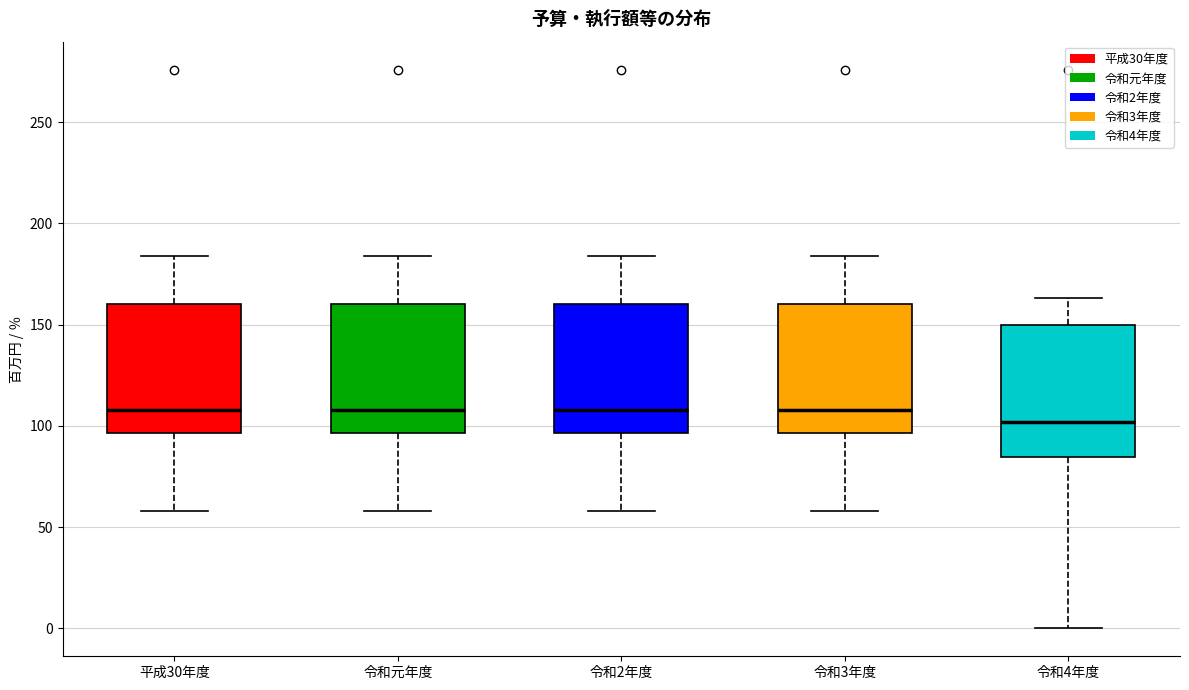

Reading left to right, transcribe this box plot: for each box, give where its median line is, the range the box spans, and where its two whiskers end, as read against the y-axis. The values are not printed on the chart, so give them approximately, as read against the axis.

平成30年度: median 110, box 95 to 160, whiskers 60 to 185
令和元年度: median 110, box 95 to 160, whiskers 60 to 185
令和2年度: median 110, box 95 to 160, whiskers 60 to 185
令和3年度: median 110, box 95 to 160, whiskers 60 to 185
令和4年度: median 100, box 85 to 150, whiskers 0 to 165